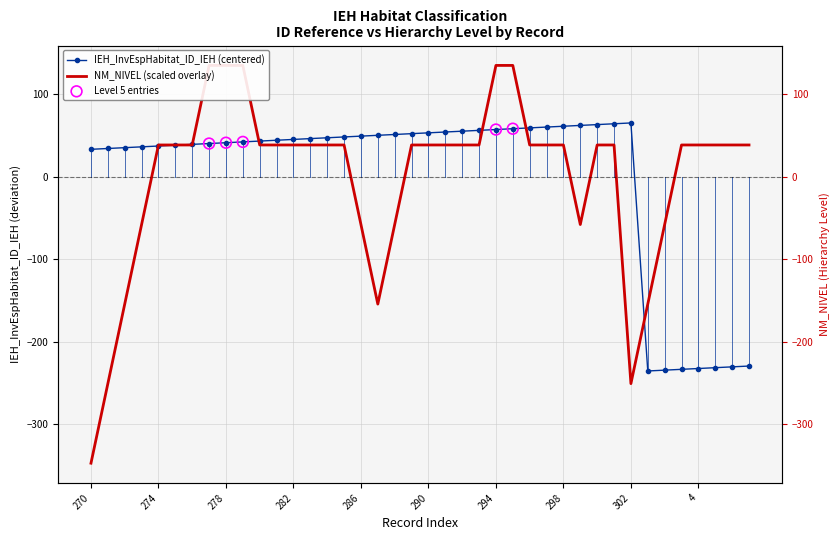

What is the total value across all series at 275?

77.0